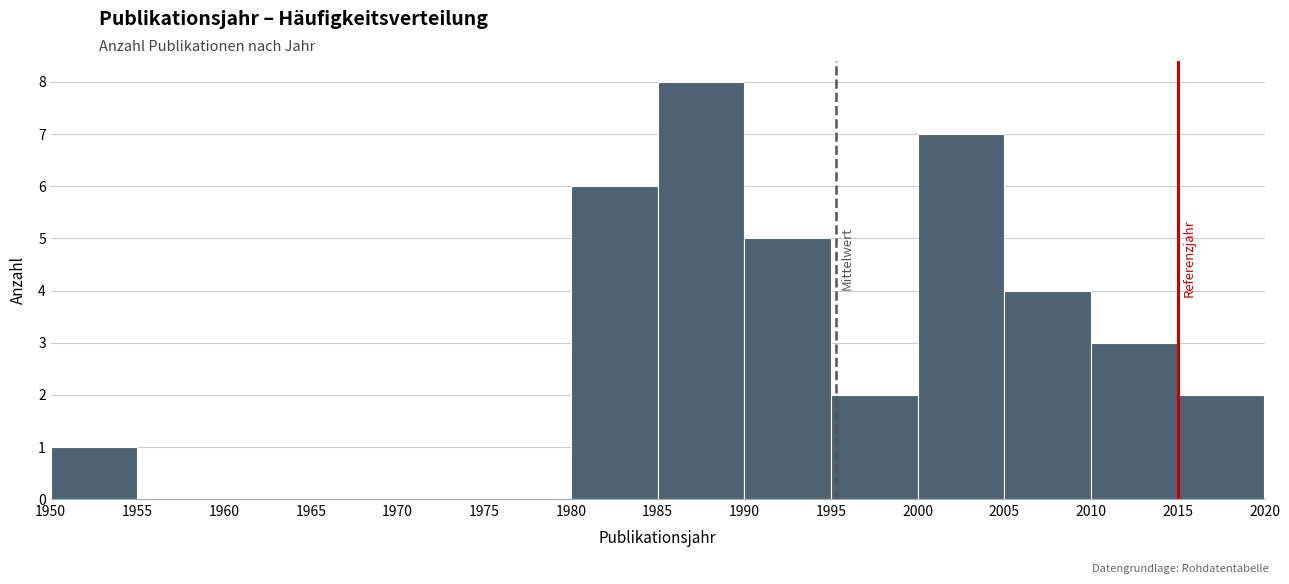

Reading left to right, transcribe this chart: for each bar, give the range it covers on the x-axis and its height. The values are not printed on the chart, so give them approximately, as read against the axis.

1950 to 1955: 1
1955 to 1960: 0
1960 to 1965: 0
1965 to 1970: 0
1970 to 1975: 0
1975 to 1980: 0
1980 to 1985: 6
1985 to 1990: 8
1990 to 1995: 5
1995 to 2000: 2
2000 to 2005: 7
2005 to 2010: 4
2010 to 2015: 3
2015 to 2020: 2